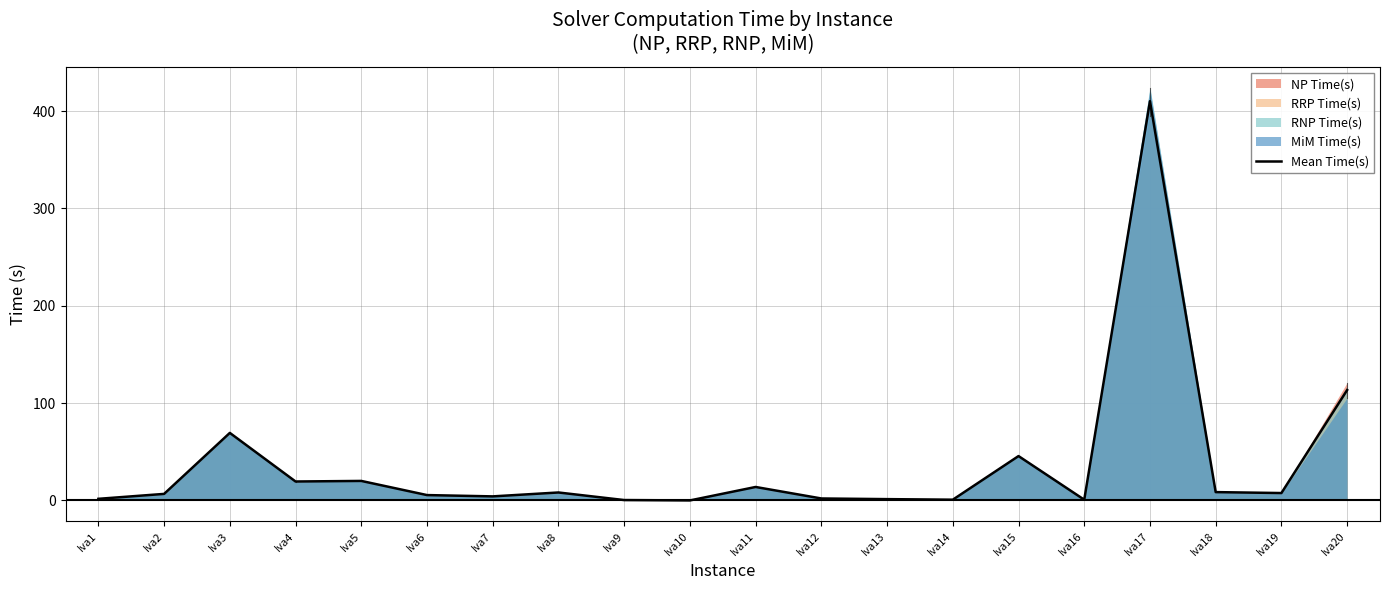

How many values are below 7?

10